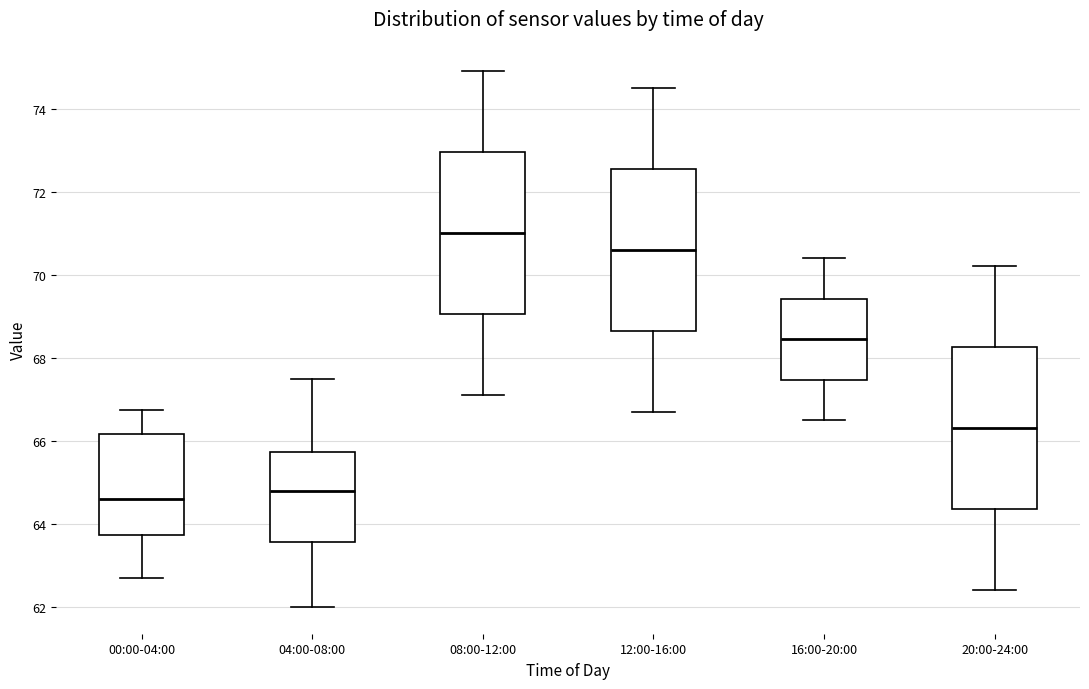

Where does the median line of the box for 04:00-08:00 sit on the y-axis? The values are not printed on the chart, so give them approximately, as read against the axis.

64.8